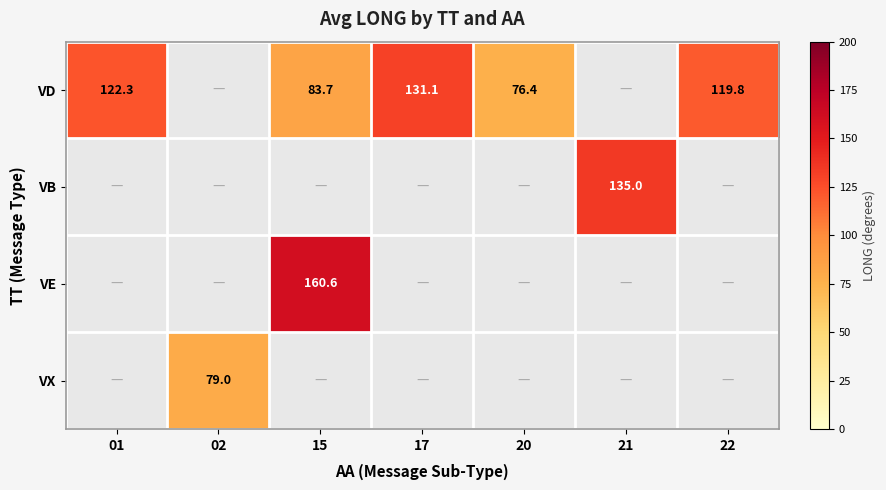

Is it true that VD equals 40.2 at 15?

False